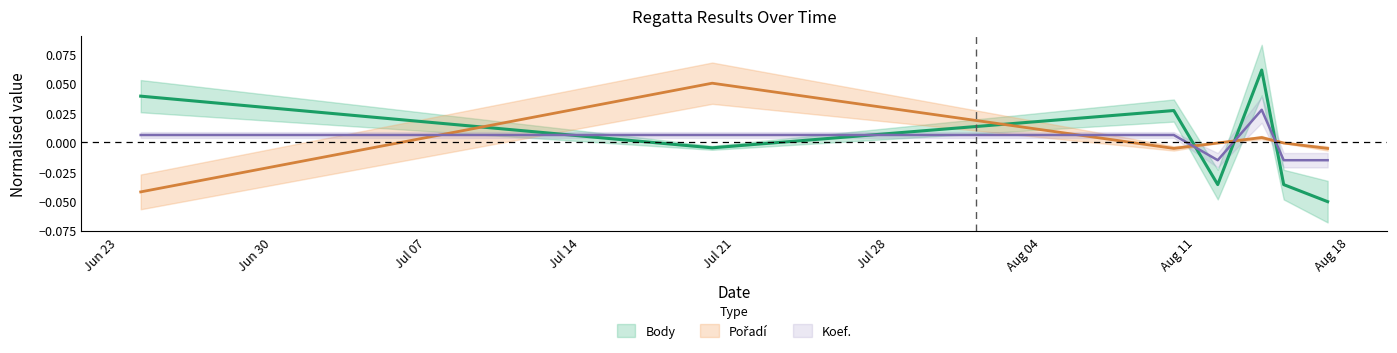

What position from the left is 2019-08-15?

6